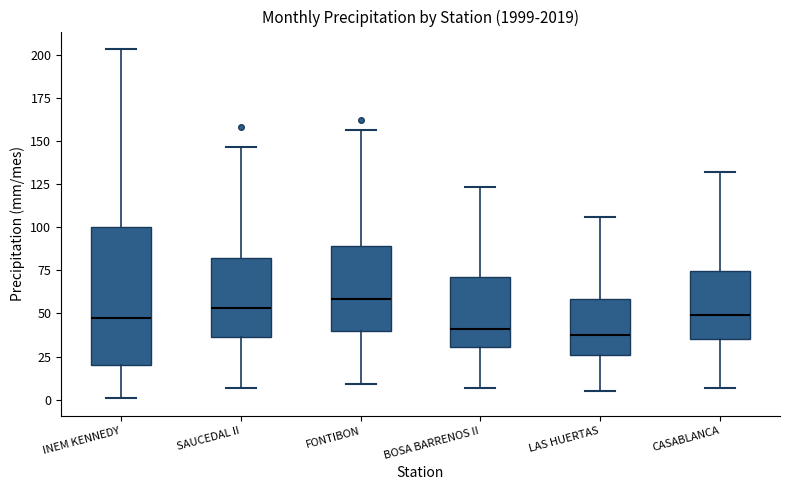

Where does the upper whisker of the box for INEM KENNEDY end on the y-axis? The values are not printed on the chart, so give them approximately, as read against the axis.

205